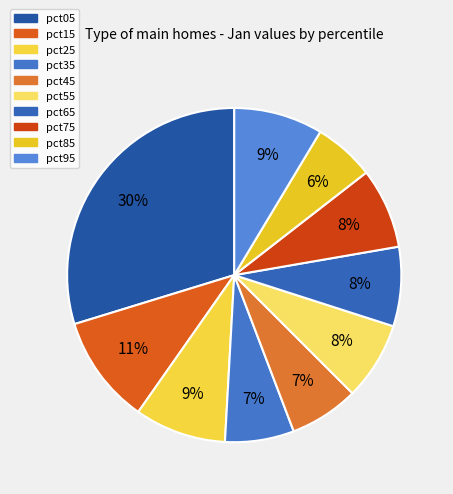

How many slices are in this pie chart?

10